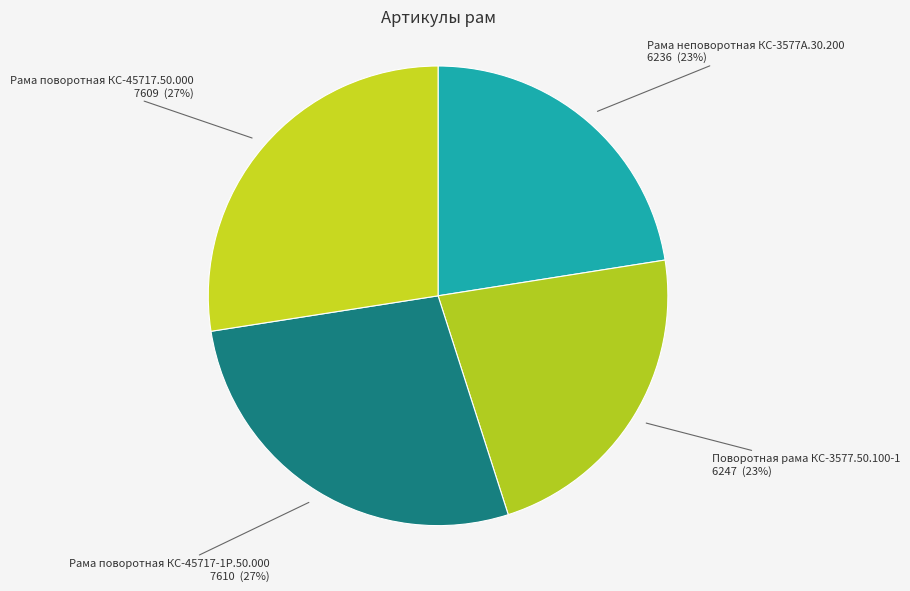

Is it true that Рама поворотная КС-45717.50.000 is 27% of the pie?

True